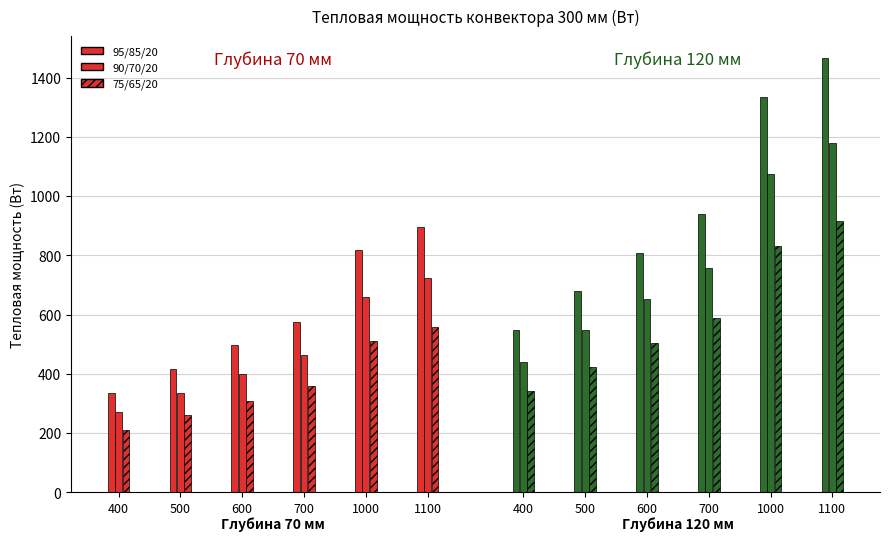

How many values in the 70mm / 95-85-20 series are below 577?

3